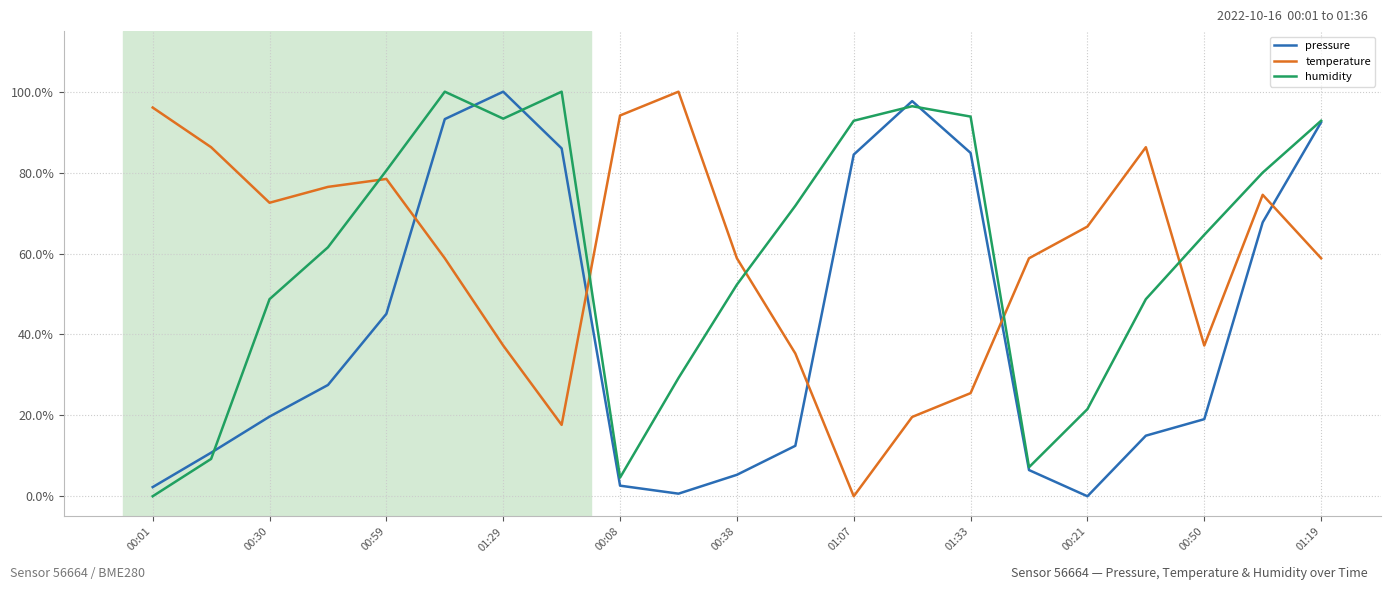

True or false: temperature and humidity cross at least once.

True